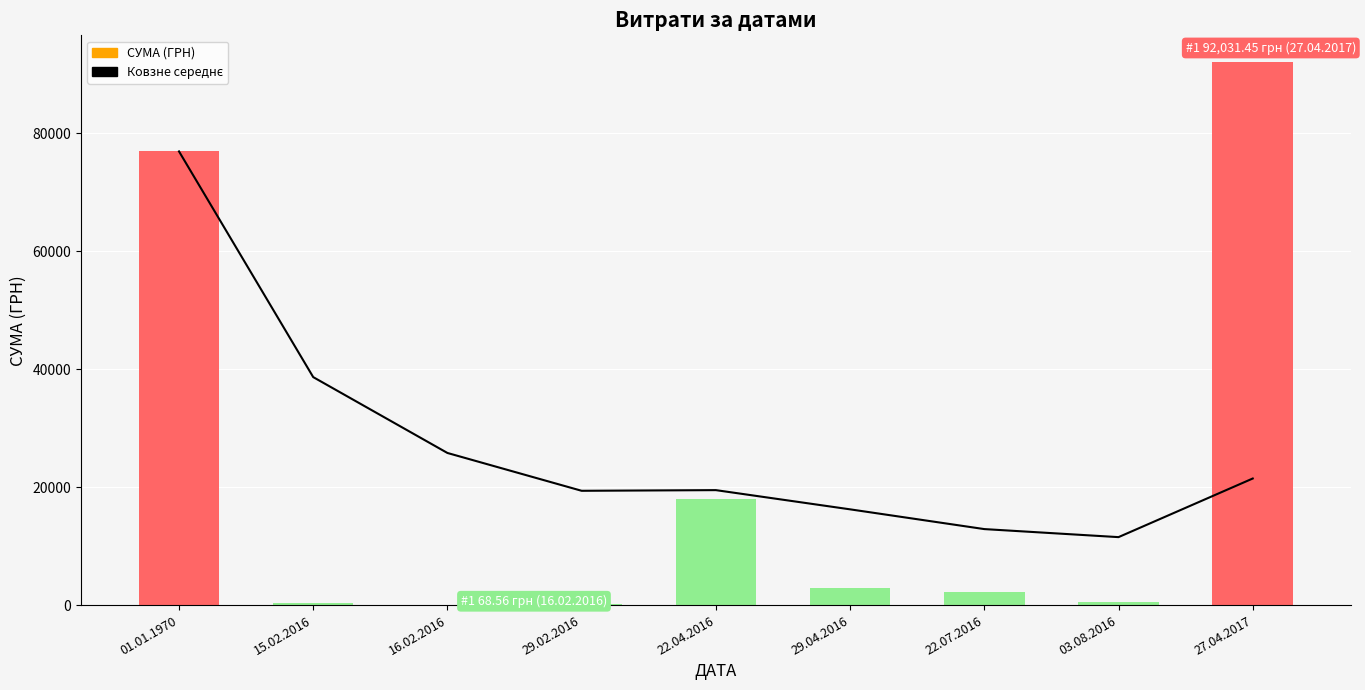

The value of СУМА (ГРН) at 29.04.2016 is 4139.3. True or false?

False